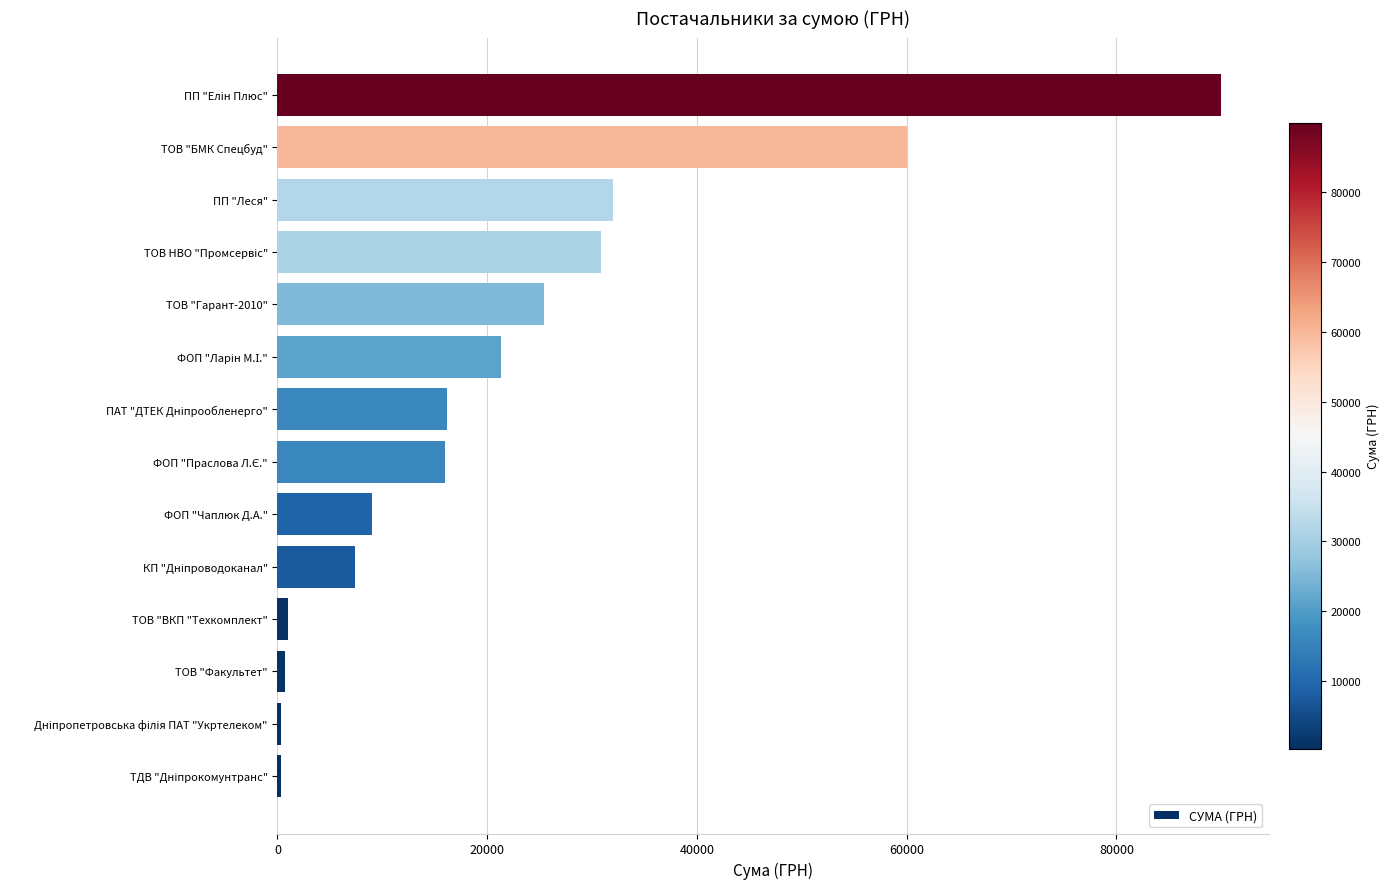

What is the maximum value shown in the chart?

90000.0